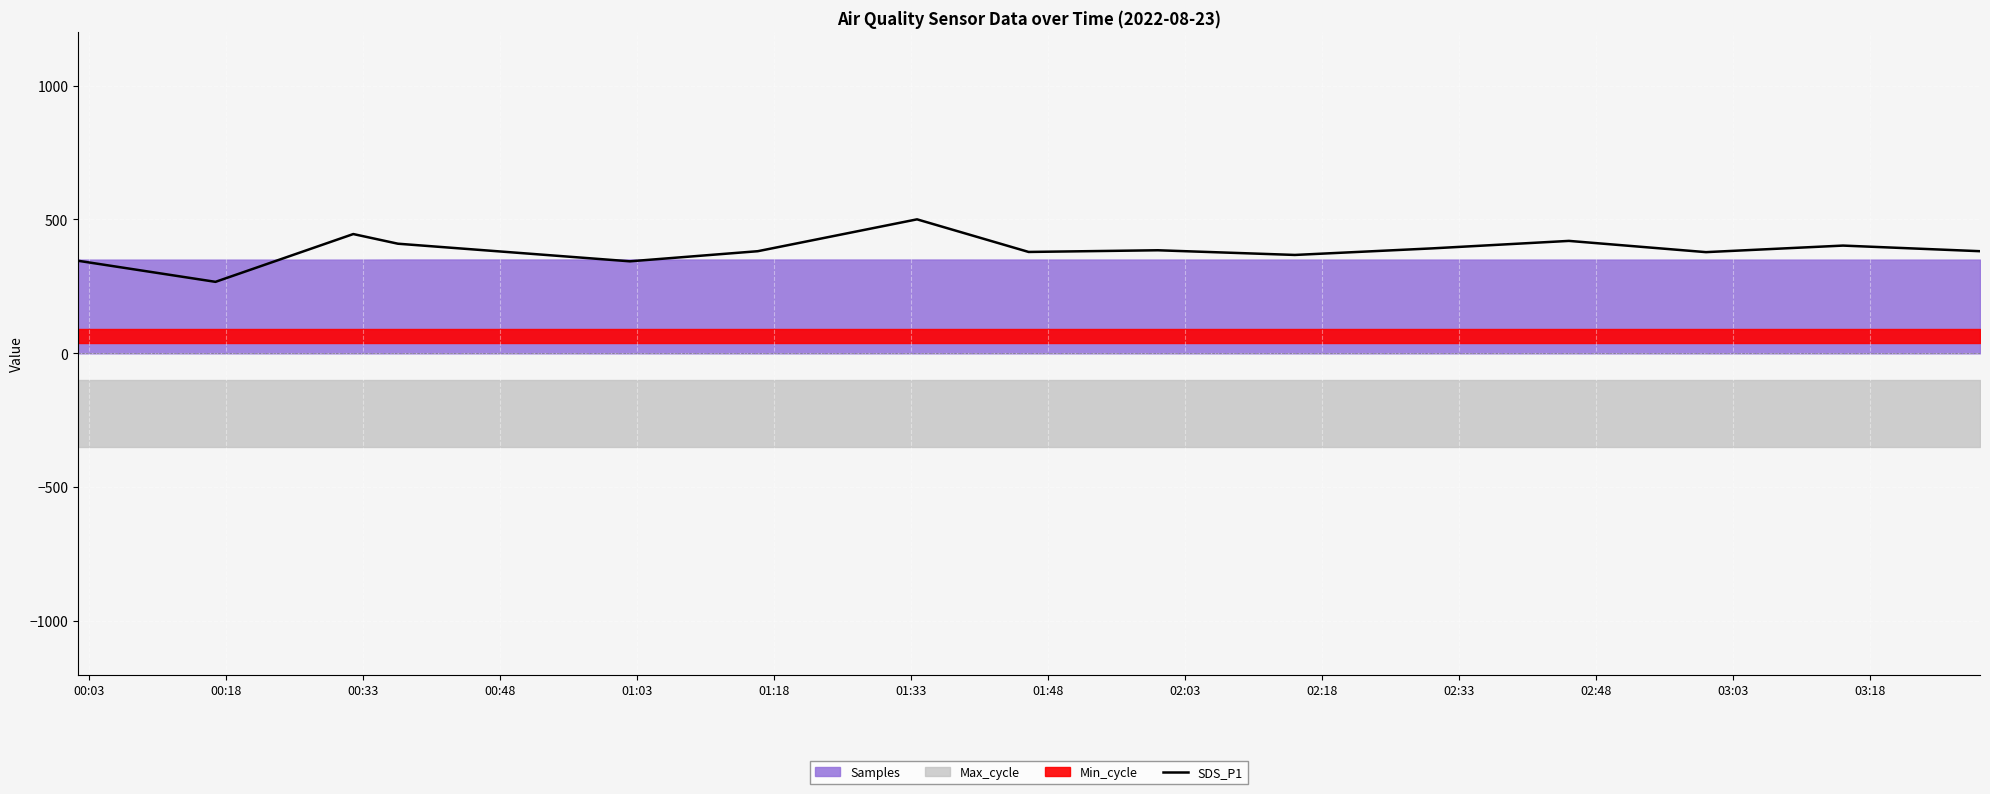

What is the maximum value for SDS_P1?

500.5